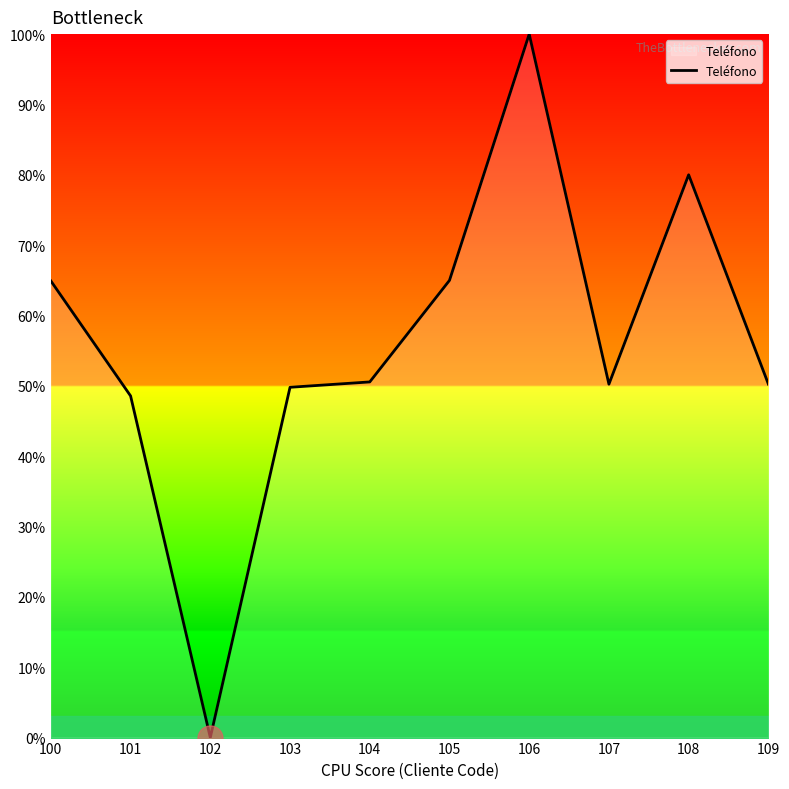

The chart shows a value of 65.0 at 105. True or false?

True